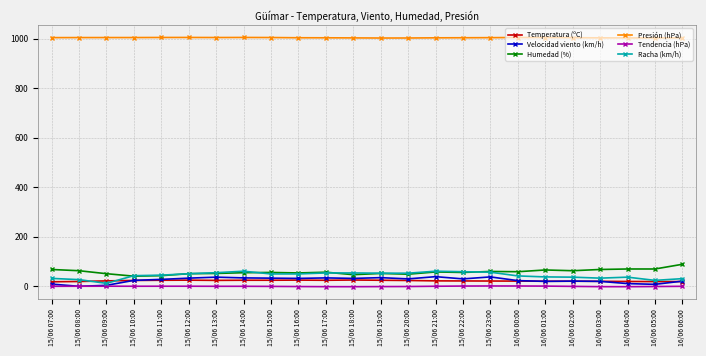

What is the difference between the maximum and minimum values in the Tendencia (hPa) series?

2.9